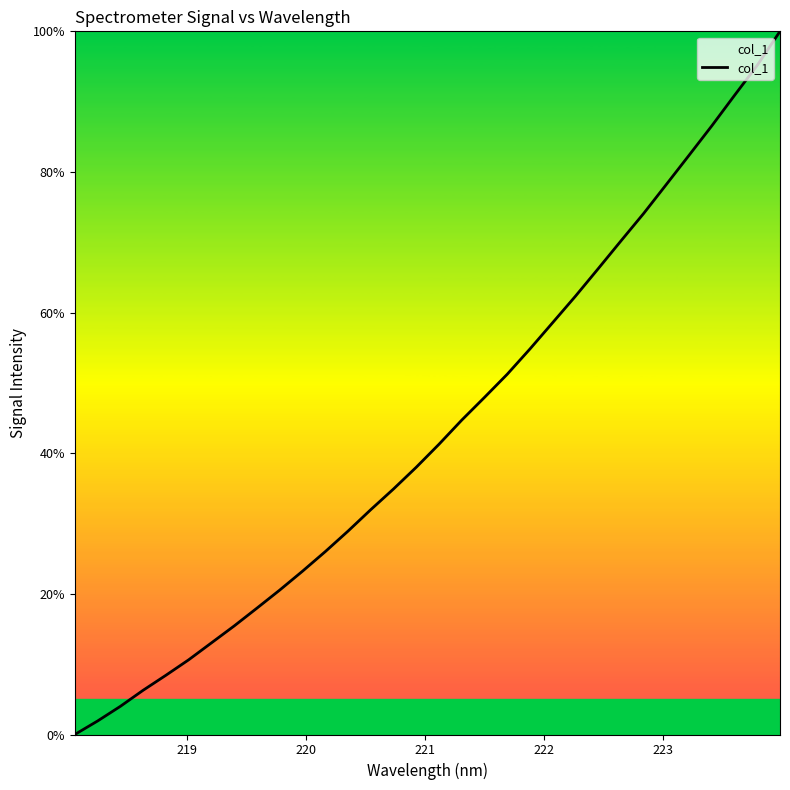

What is the difference between the maximum and minimum values?

100.0